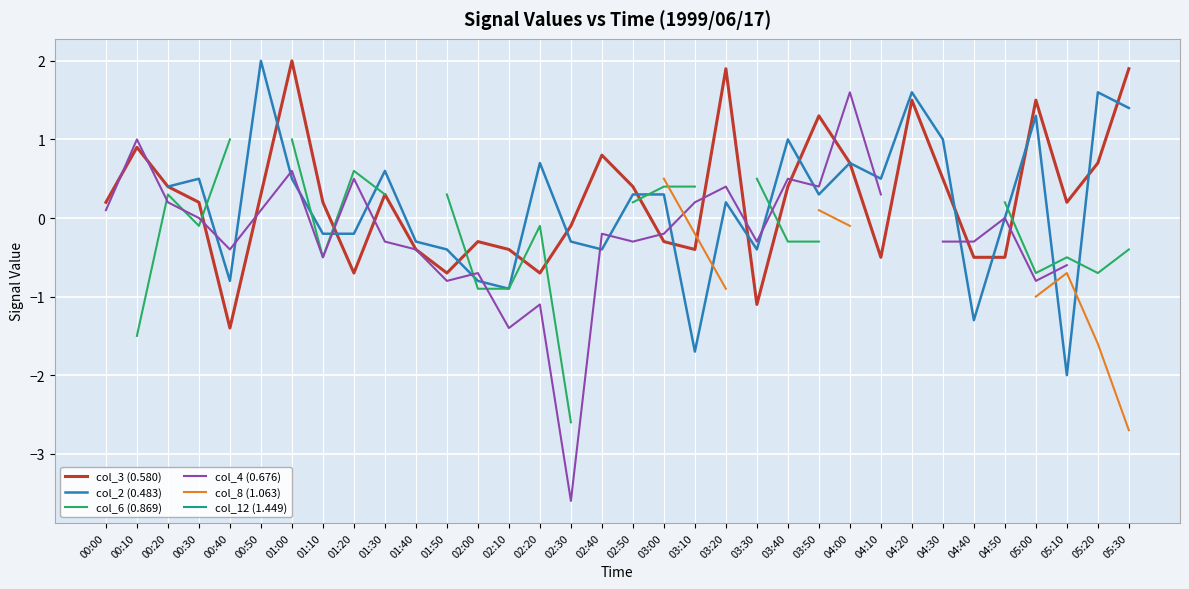

How many values in the col_6 (0.869) series exceed 0?

11